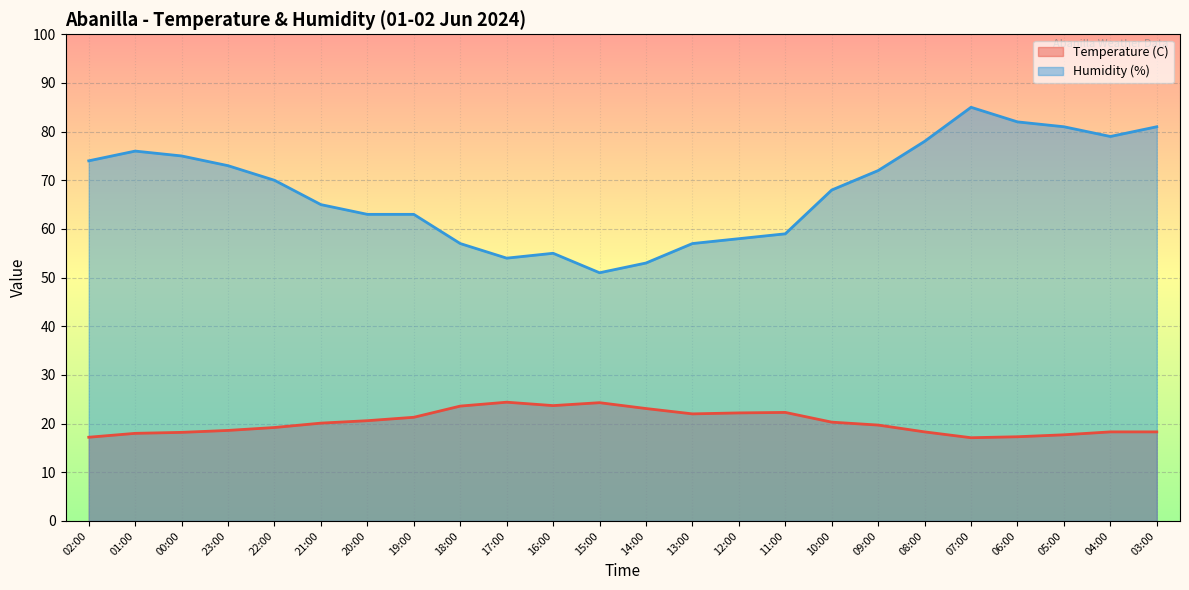

Rank the series by their maximum value, from highest to lowest.

Humidity (%), Temperature (C)